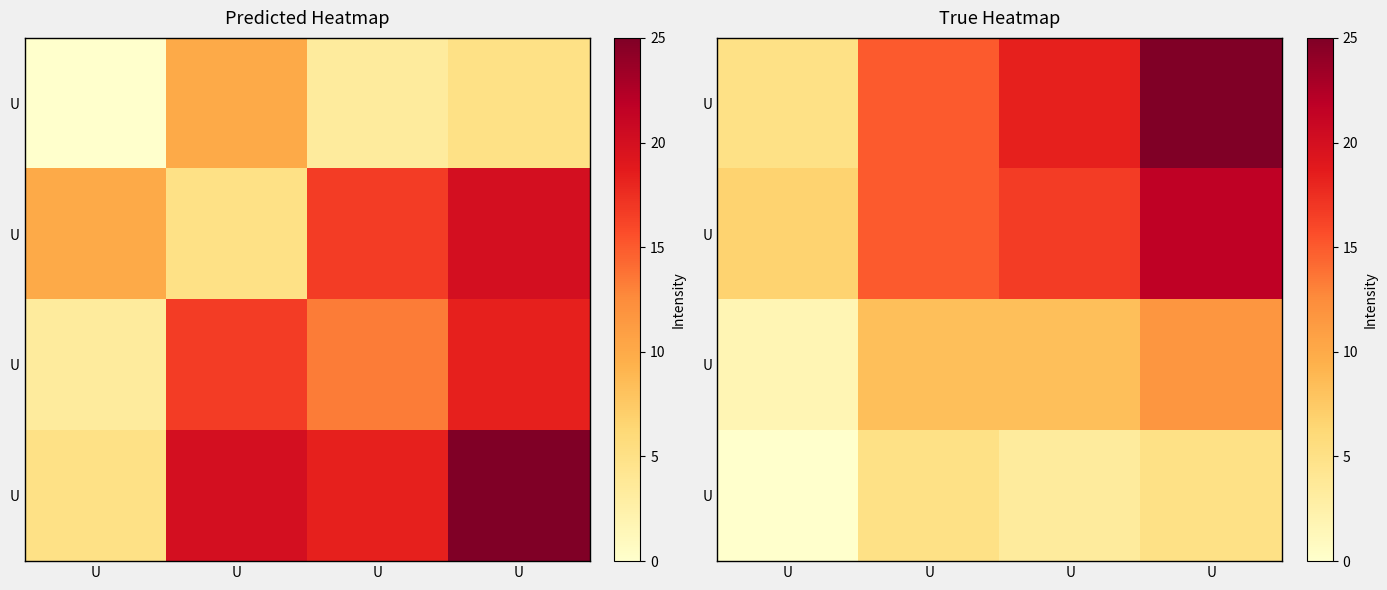

Which has a higher value, U or U?

U